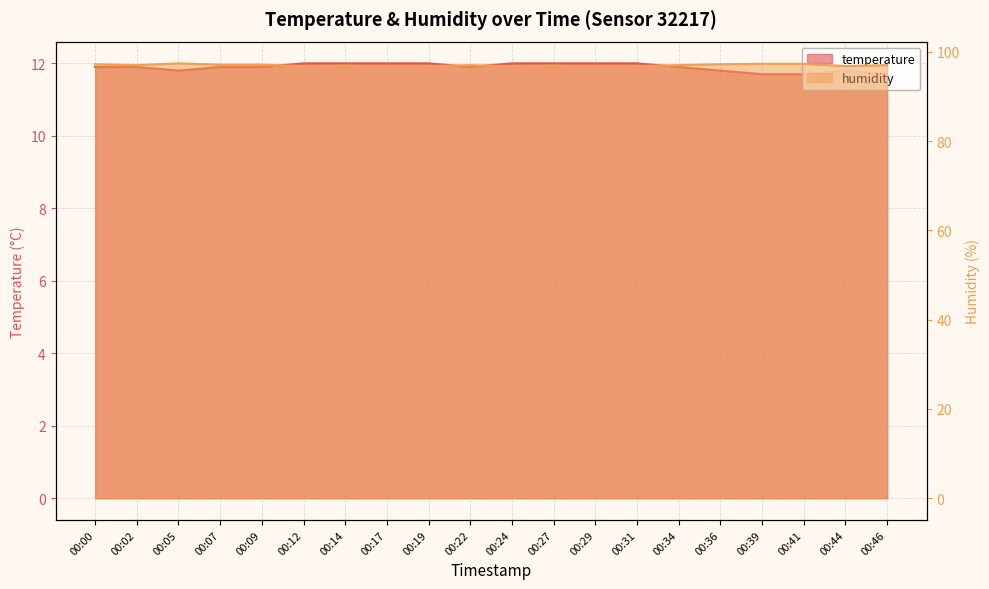

How many temperature values are between 11 and 12?

20